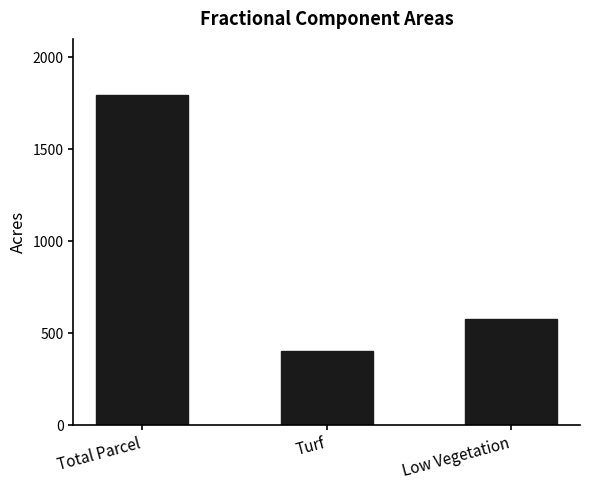

Rank the categories by value from lowest to highest.

Turf, Low Vegetation, Total Parcel